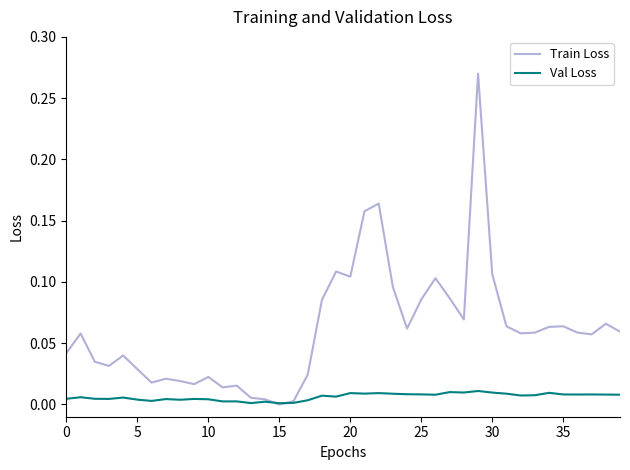

List the series in order of their peak value, highest first.

Train Loss, Val Loss